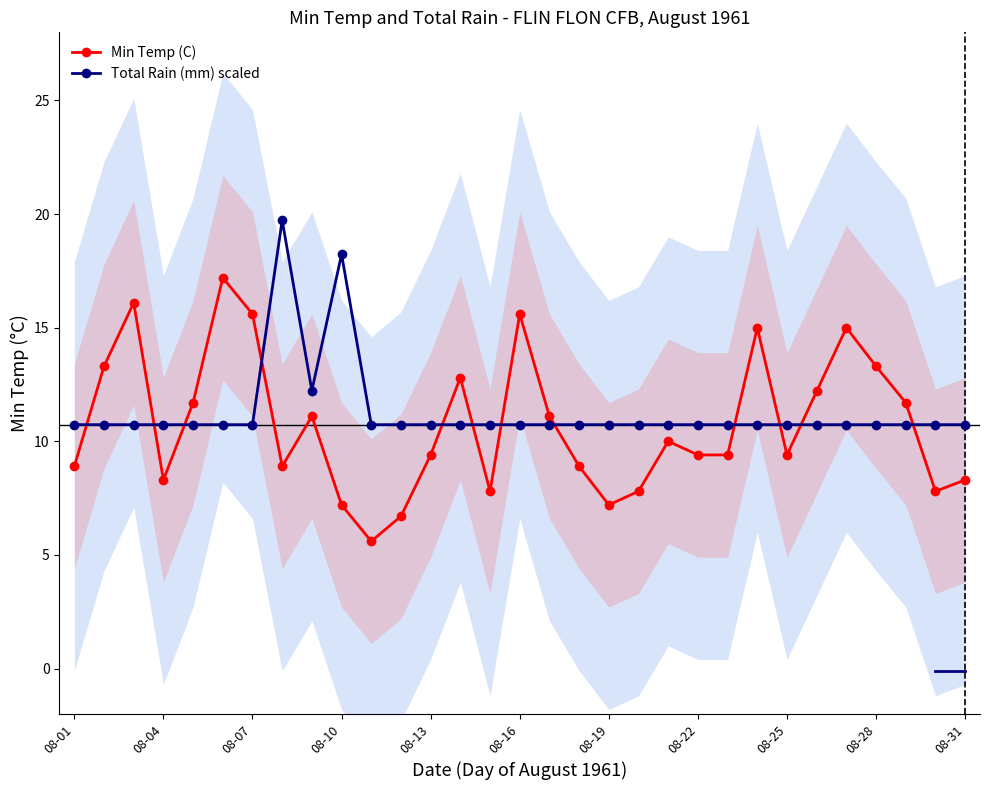

Is it true that Total Rain (mm) scaled equals 7.0 at 23?

False